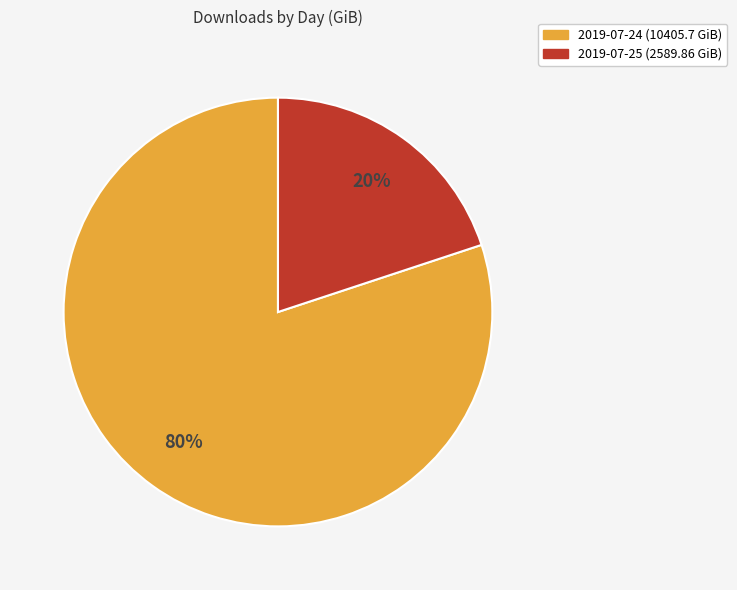

To the nearest percent, what portion does 2019-07-24 represent?

80%